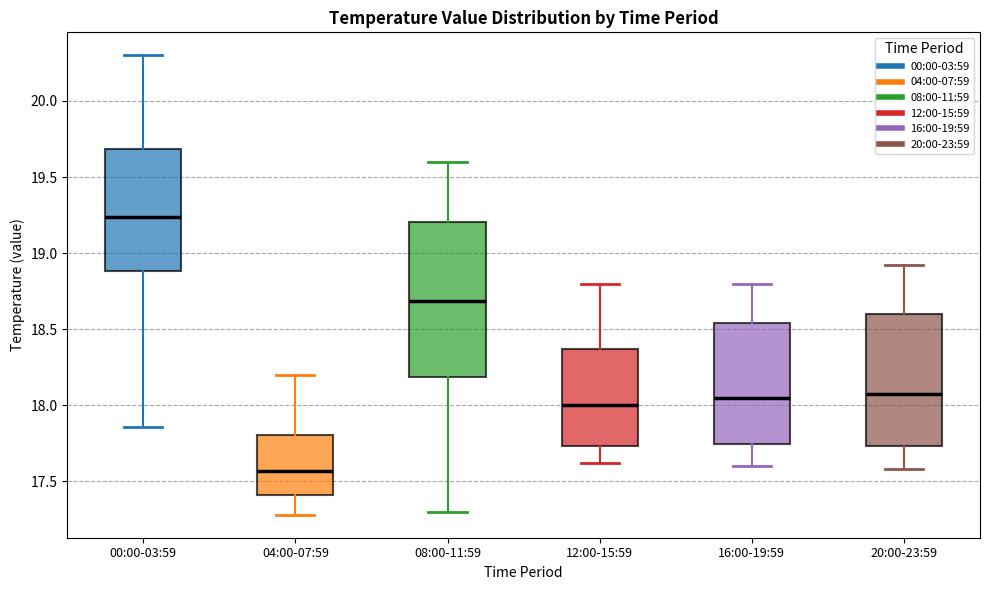

Which box's median line is the highest?

00:00-03:59